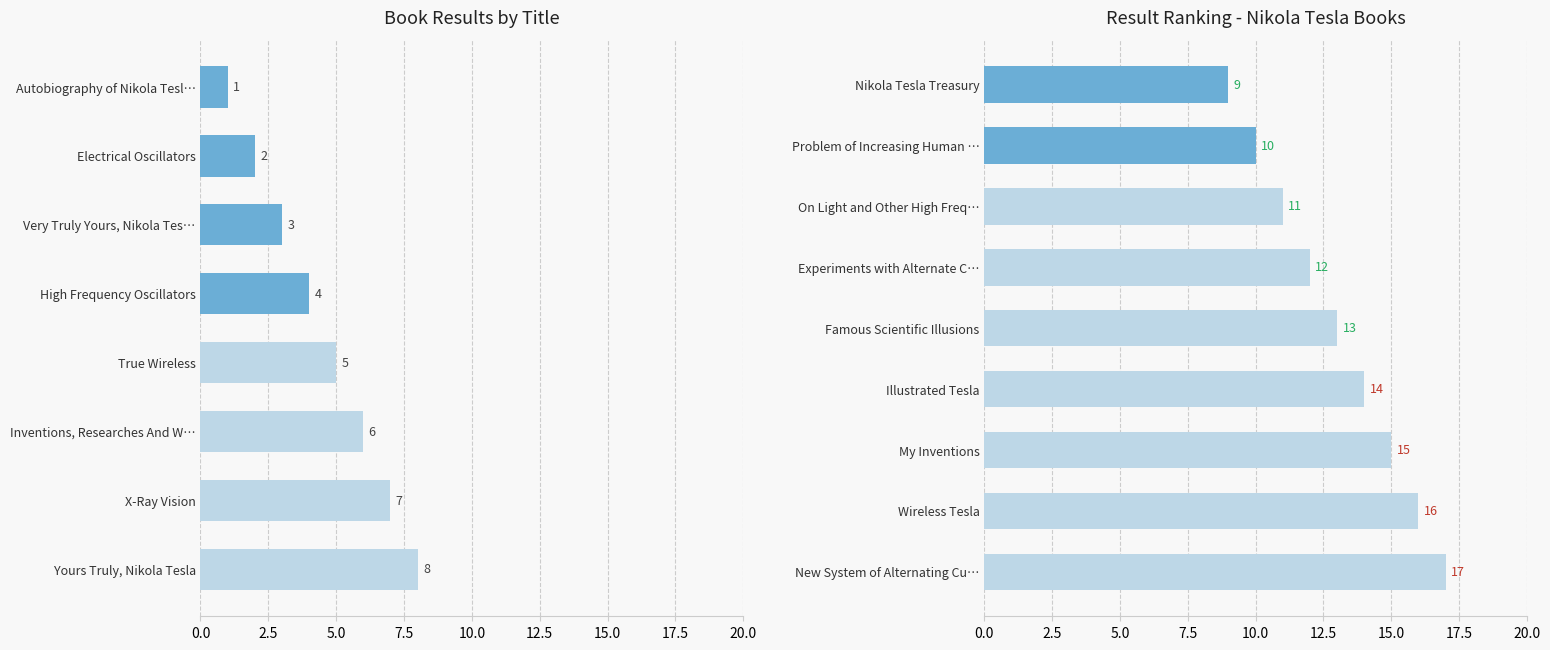

Count the number of categories in the chart.

9